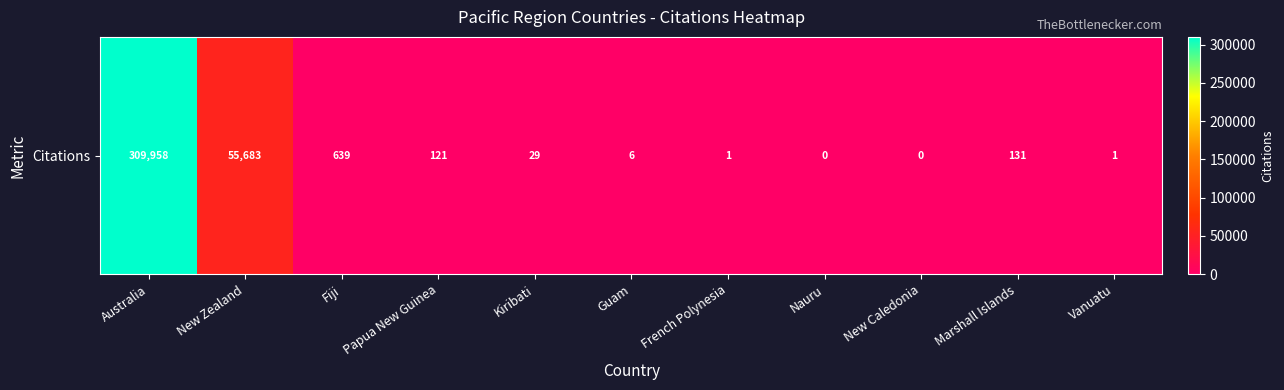

List the labels in order of value, smallest first.

Nauru, New Caledonia, French Polynesia, Vanuatu, Guam, Kiribati, Papua New Guinea, Marshall Islands, Fiji, New Zealand, Australia